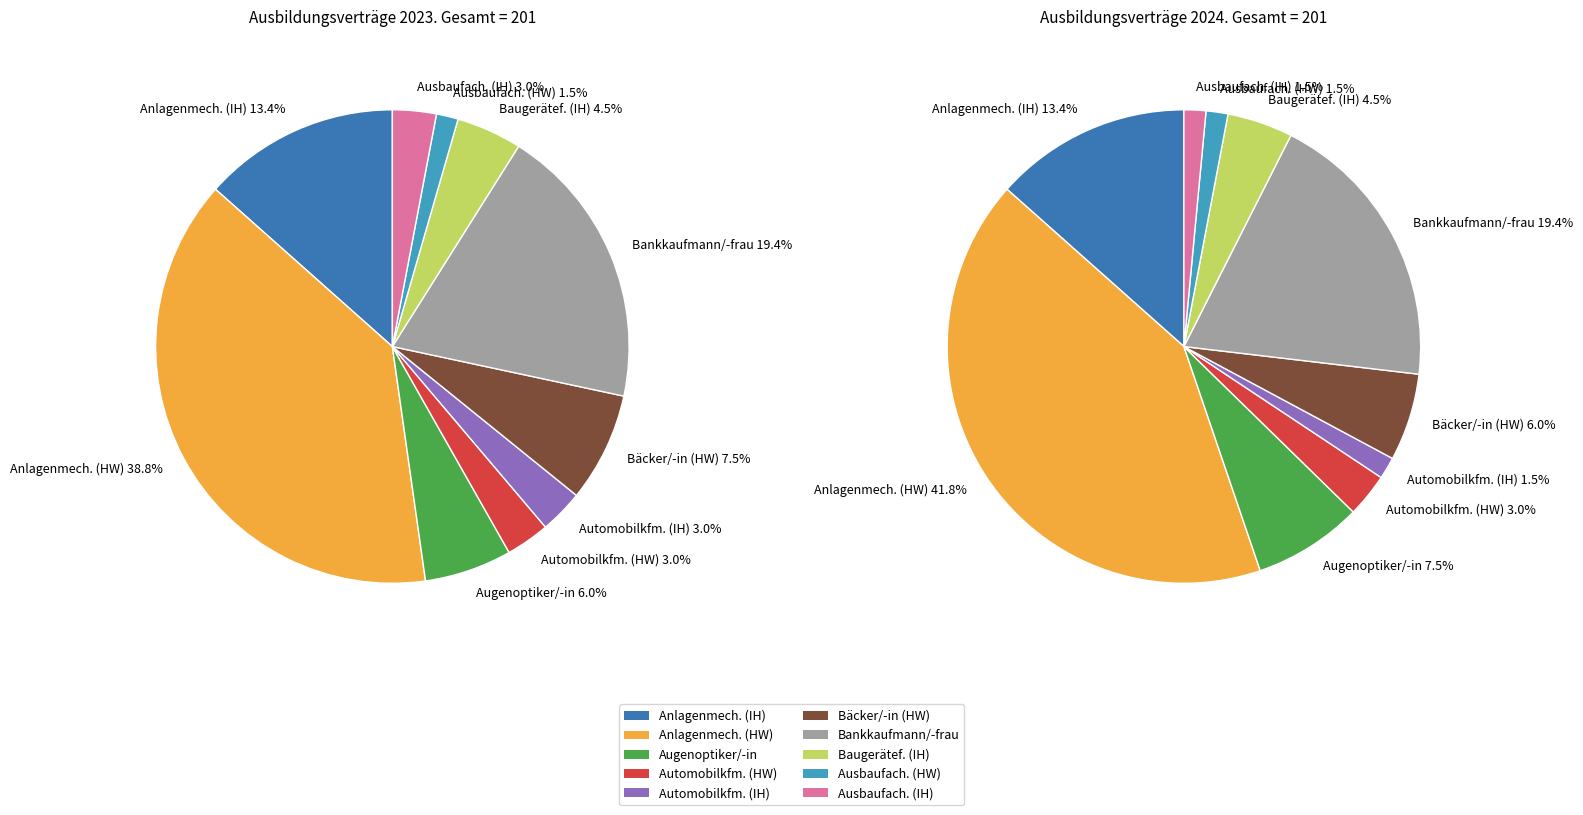

What percentage is the Ausbaufacharbeiter/-in (IH) slice, to the nearest percent?

3%